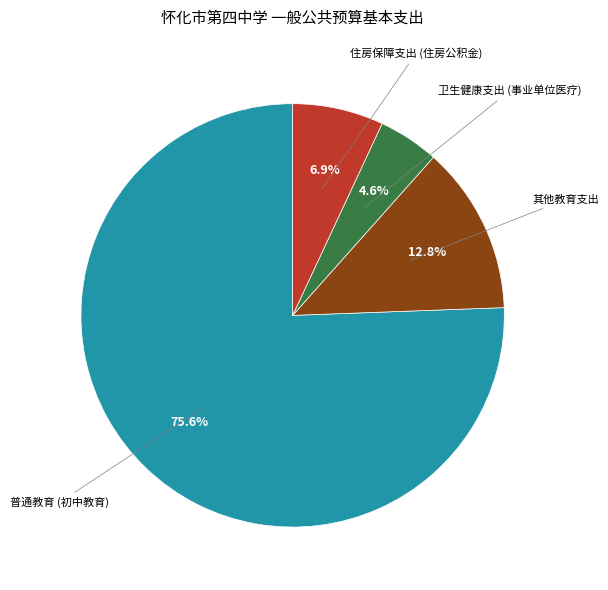

Does any single category account for the majority?

Yes